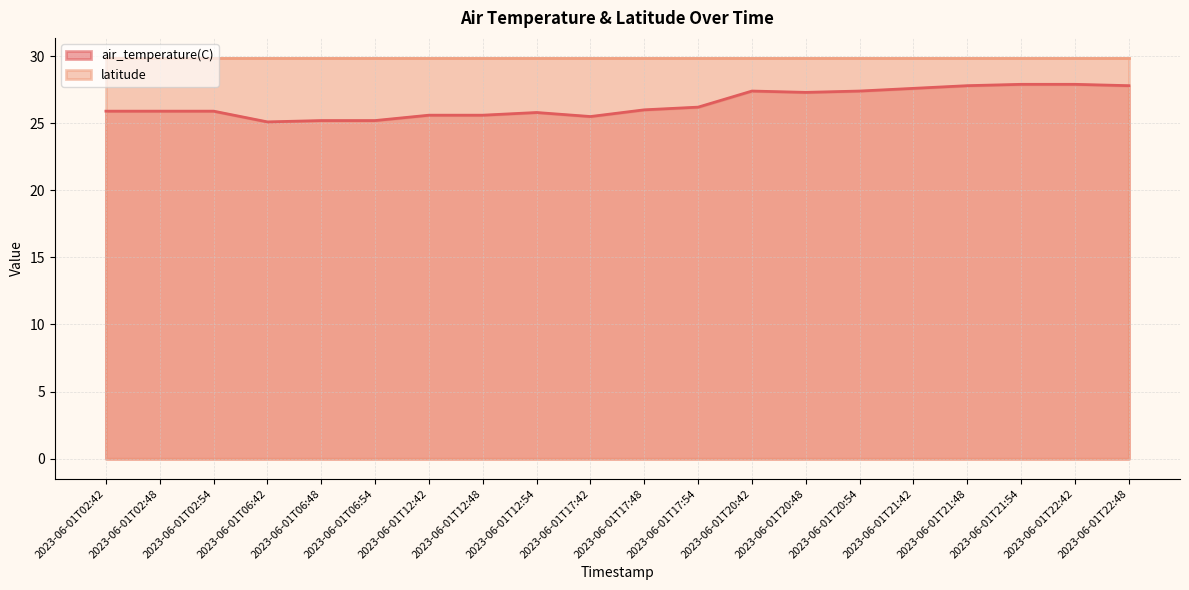

What is the approximate value at 2023-06-01T12:42?

25.6